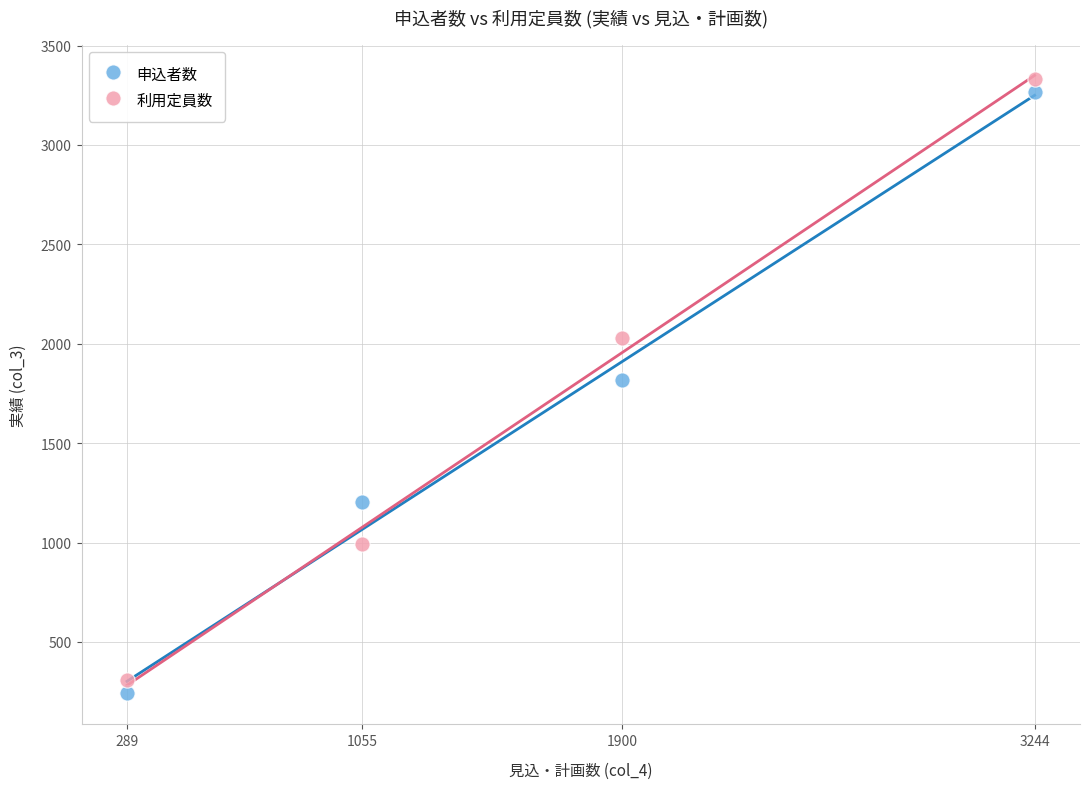

Which series contains the highest Y value?

利用定員数